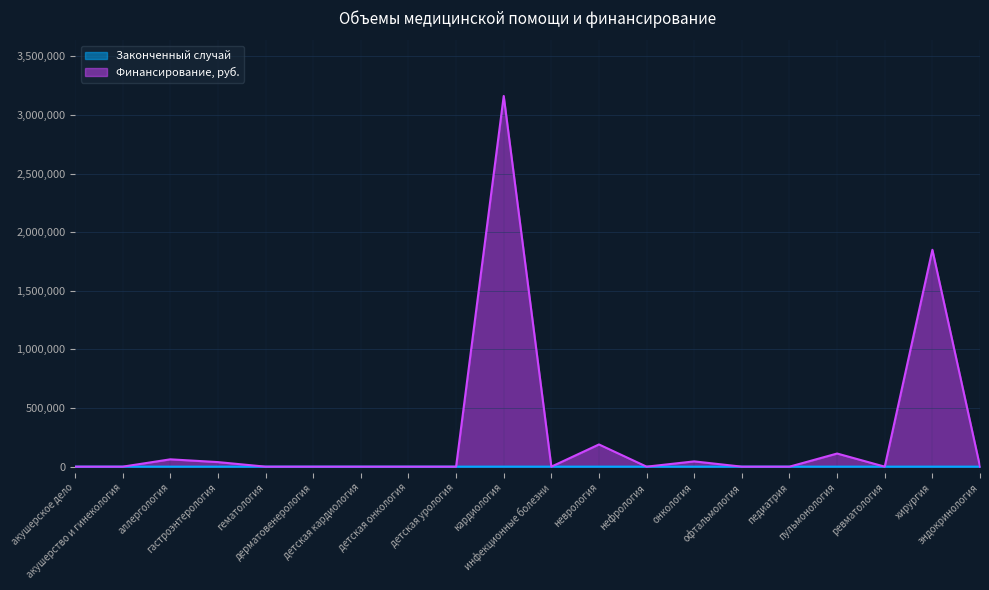

At which category does Финансирование, руб. reach its first local peak?

аллергология